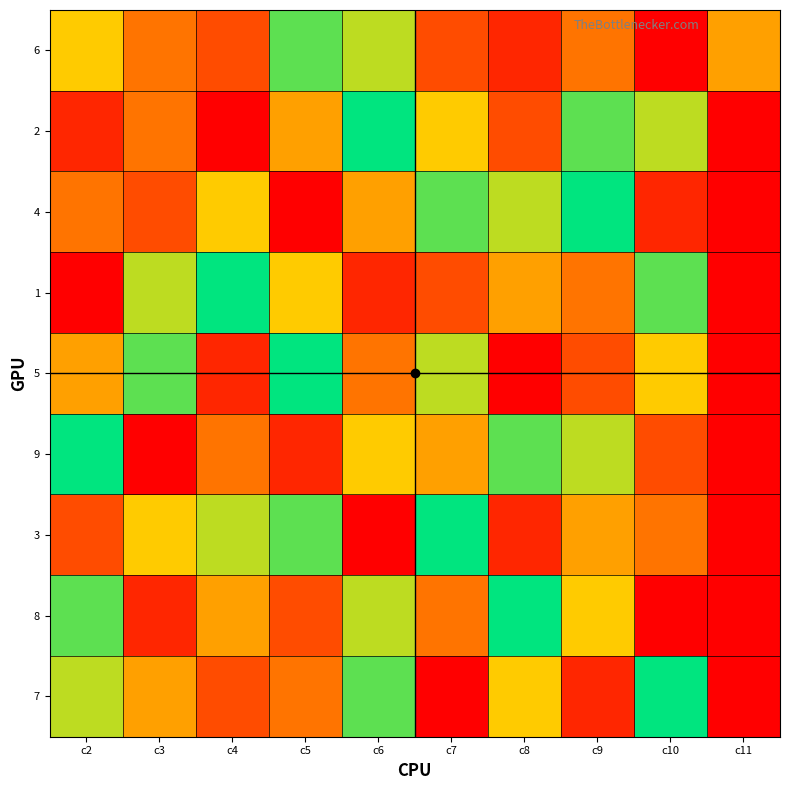

Which series changed the most between c2 and c11?

9